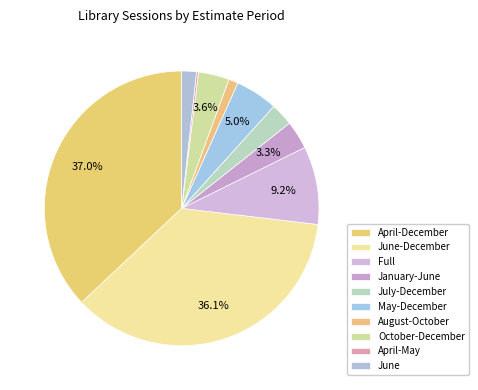

What is the total percentage of June and August-October?

2.8%